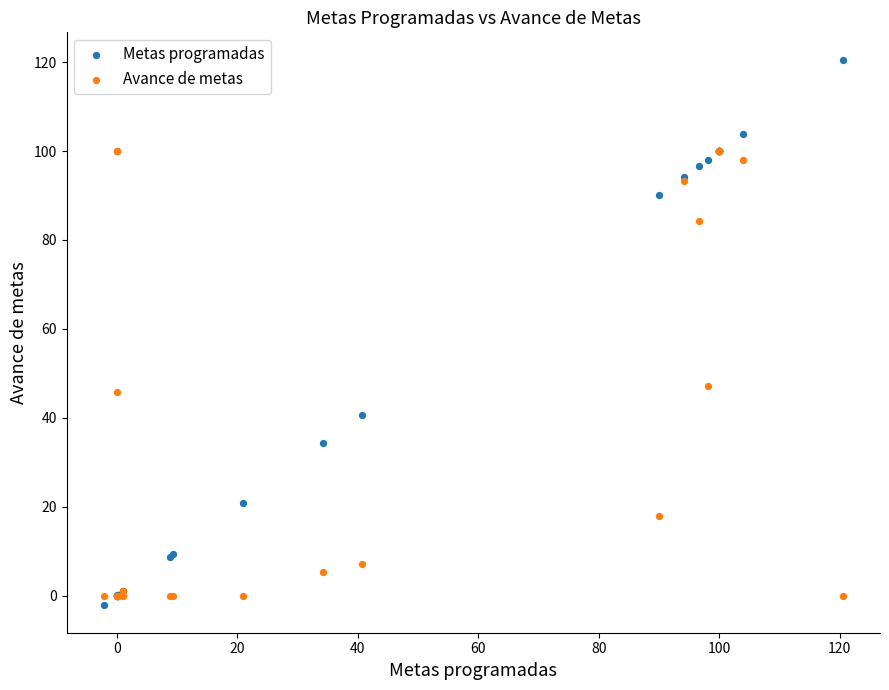

Which series contains the lowest Y value?

Metas programadas